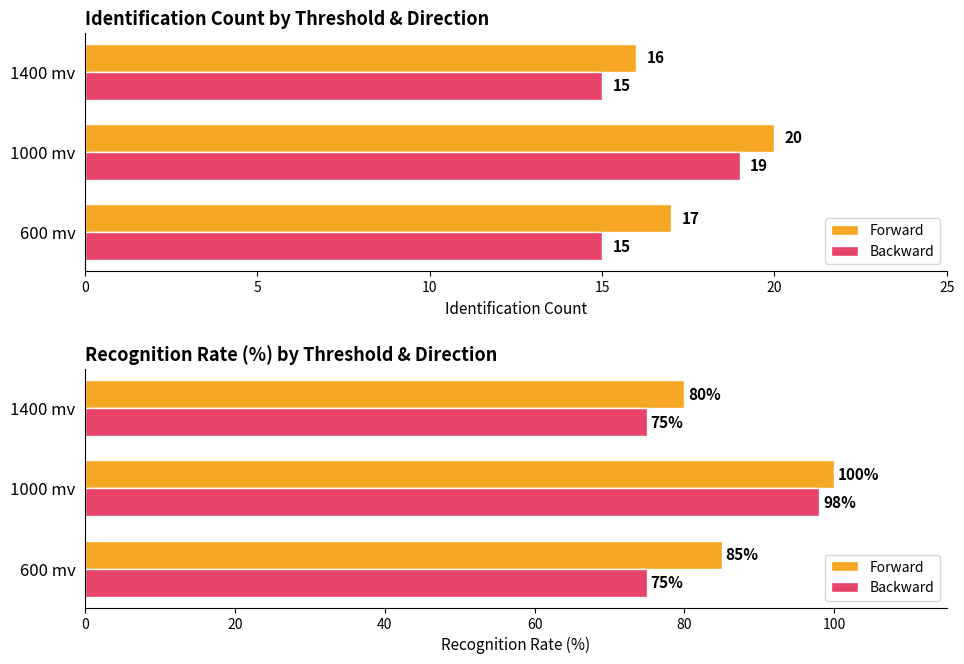

Reading left to right, extract all data points from this chart.

Forward: 85	100	80
Backward: 75	98	75